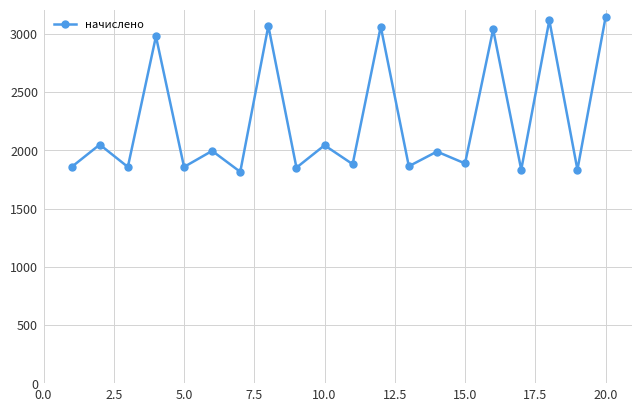

What is the difference between the maximum and minimum values?

1324.6